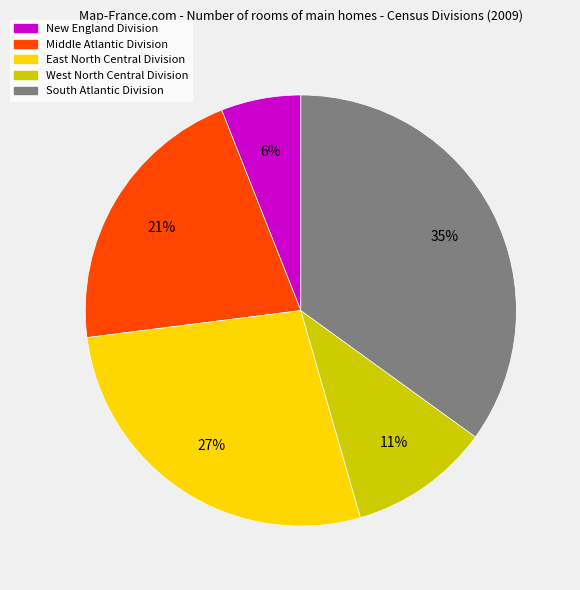

Do South Atlantic Division and West North Central Division together represent more than half of the pie?

No